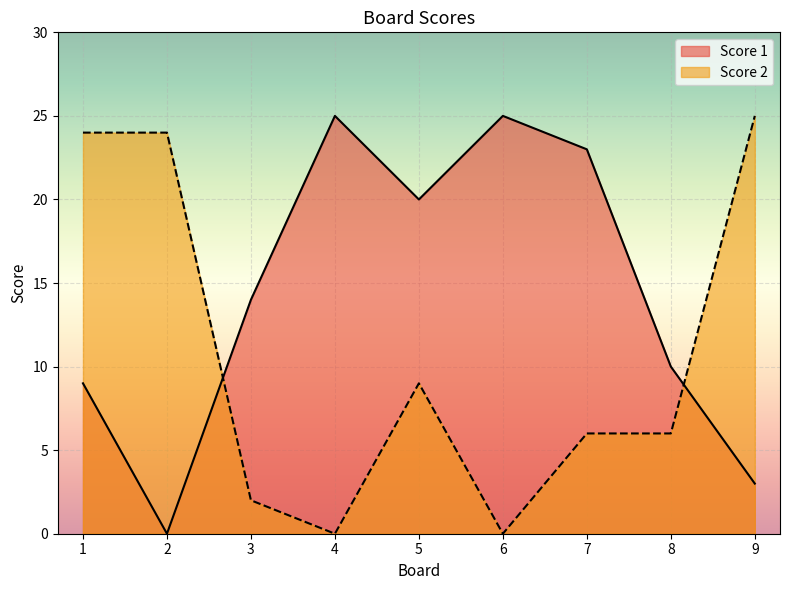

How many interior local peaks does the Score 1 series have?

2